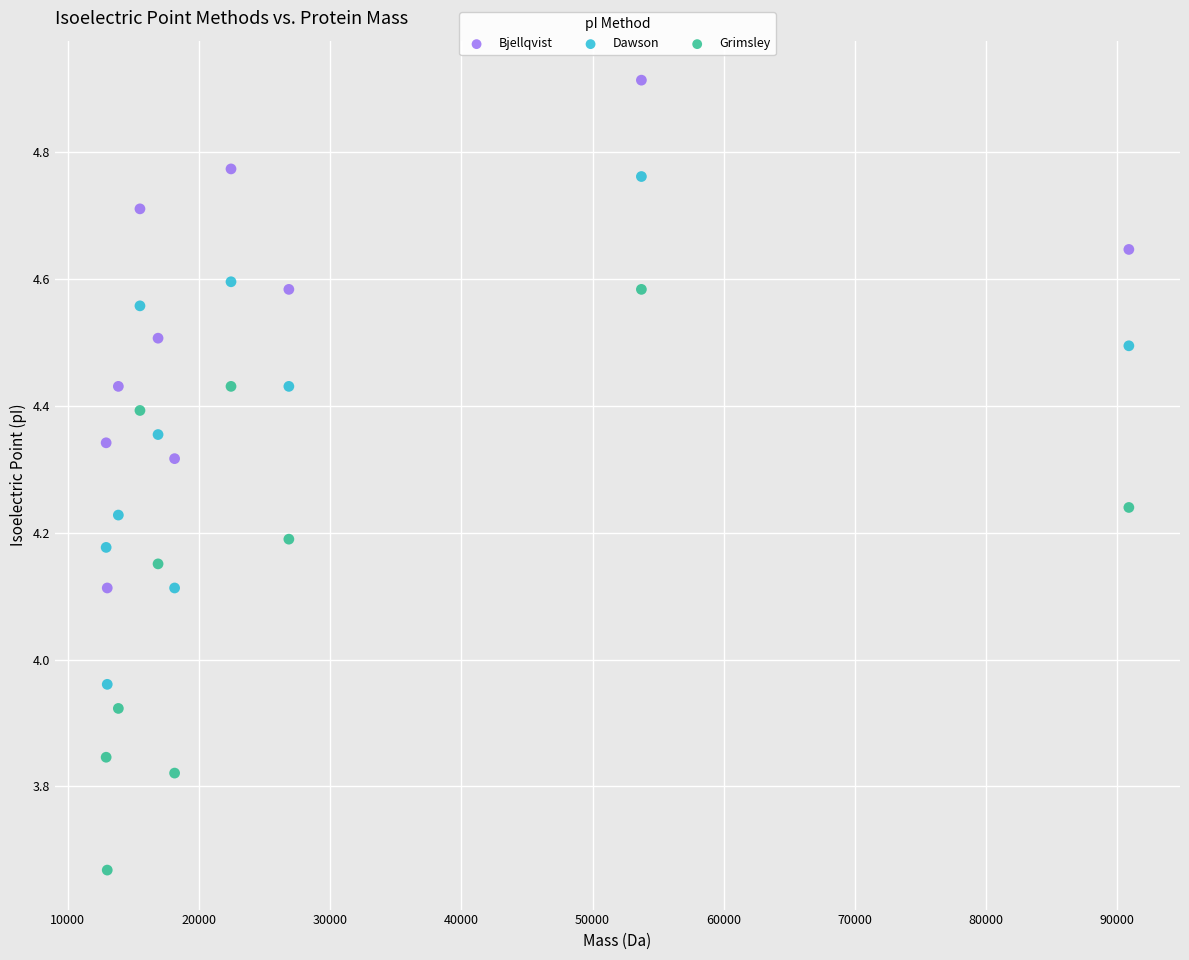

What are all the series names shown in the legend?

Bjellqvist, Dawson, Grimsley